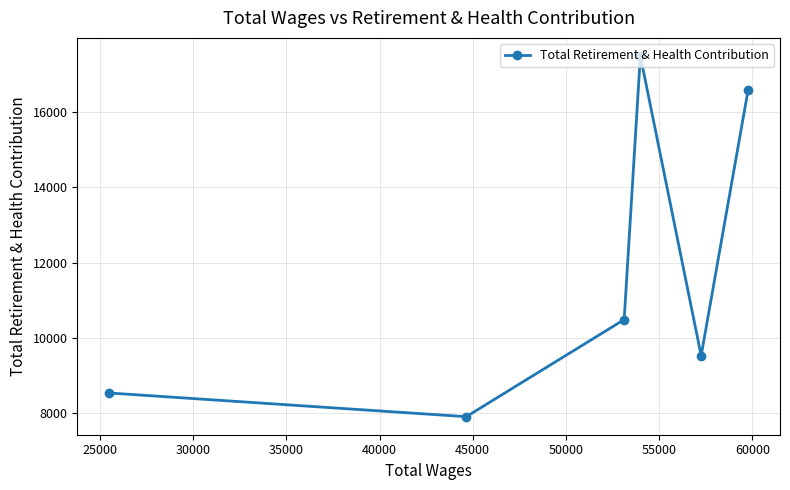

What is the value of the 3rd point from the left?

10485